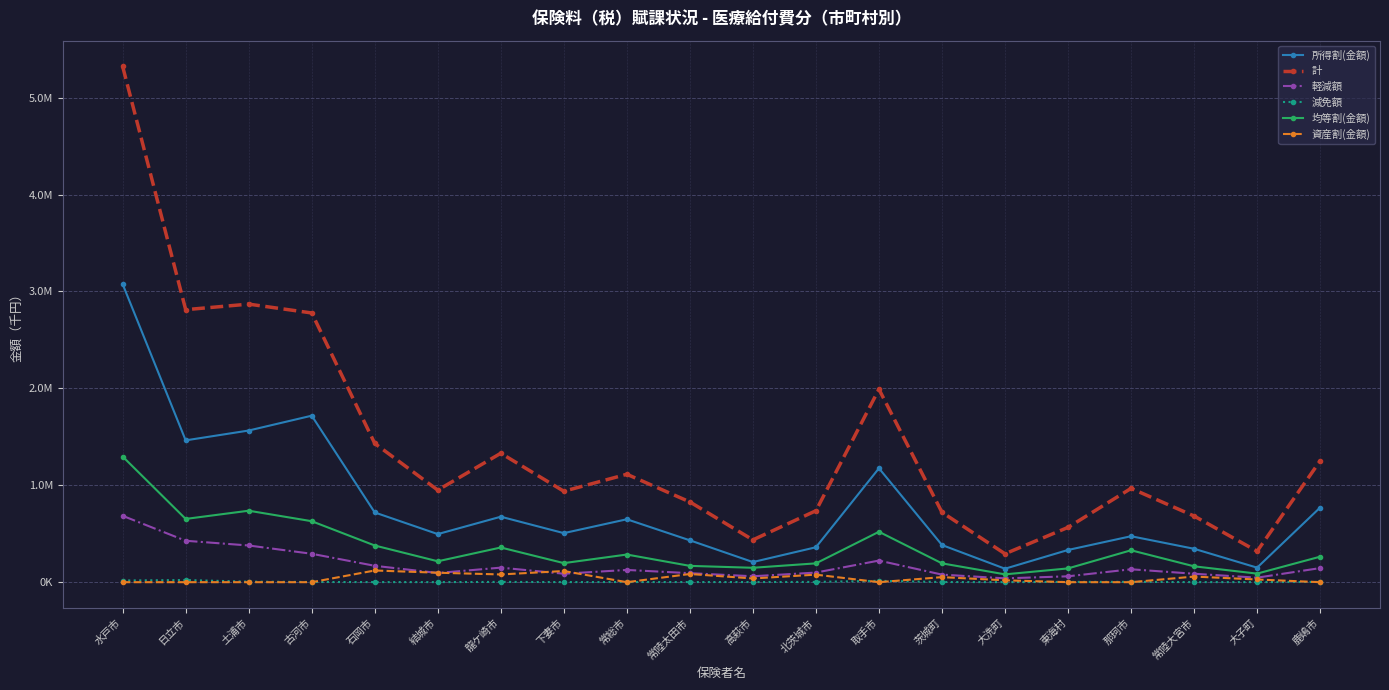

In 減免額, how many points are lower than both neighbors (excluding endpoints)?

5